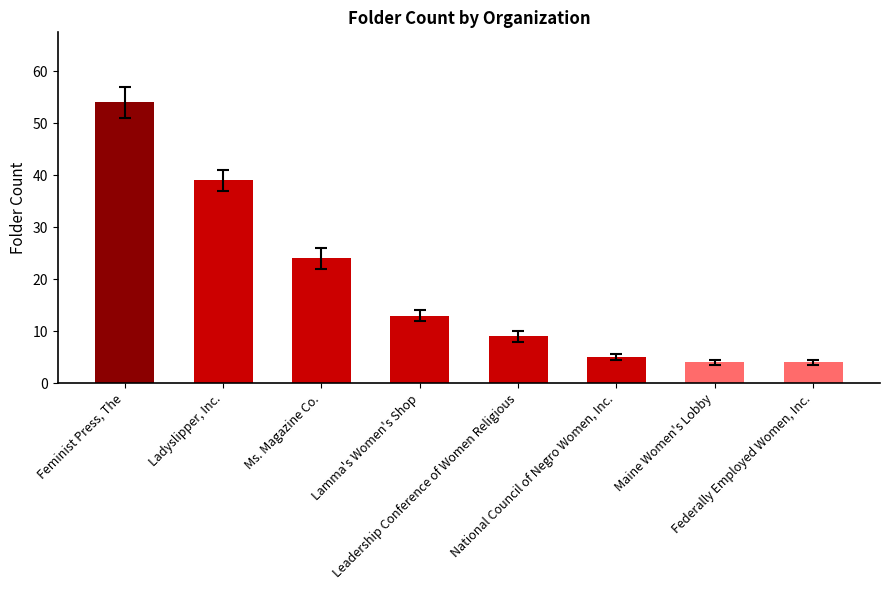

Count the number of data series in this chart.

1